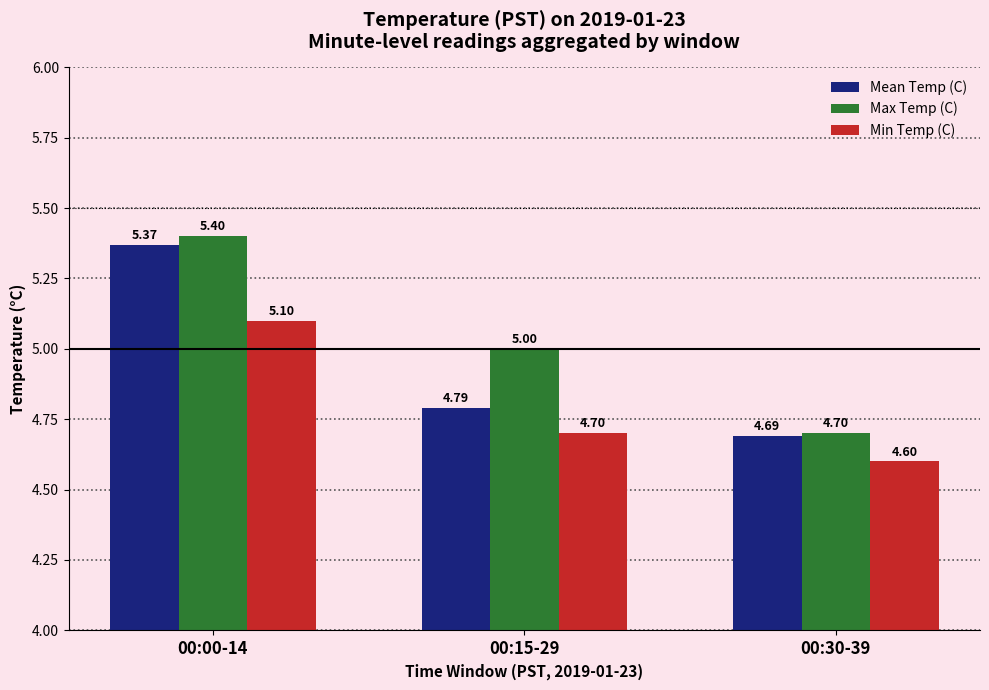

What is the sum of all Min Temp (C) values?

14.4